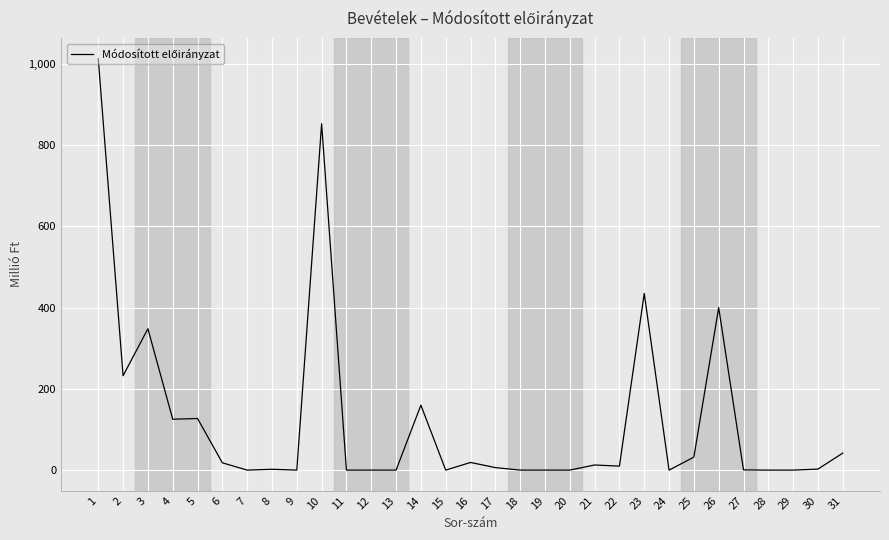

What is the greatest value displayed?

1012.7